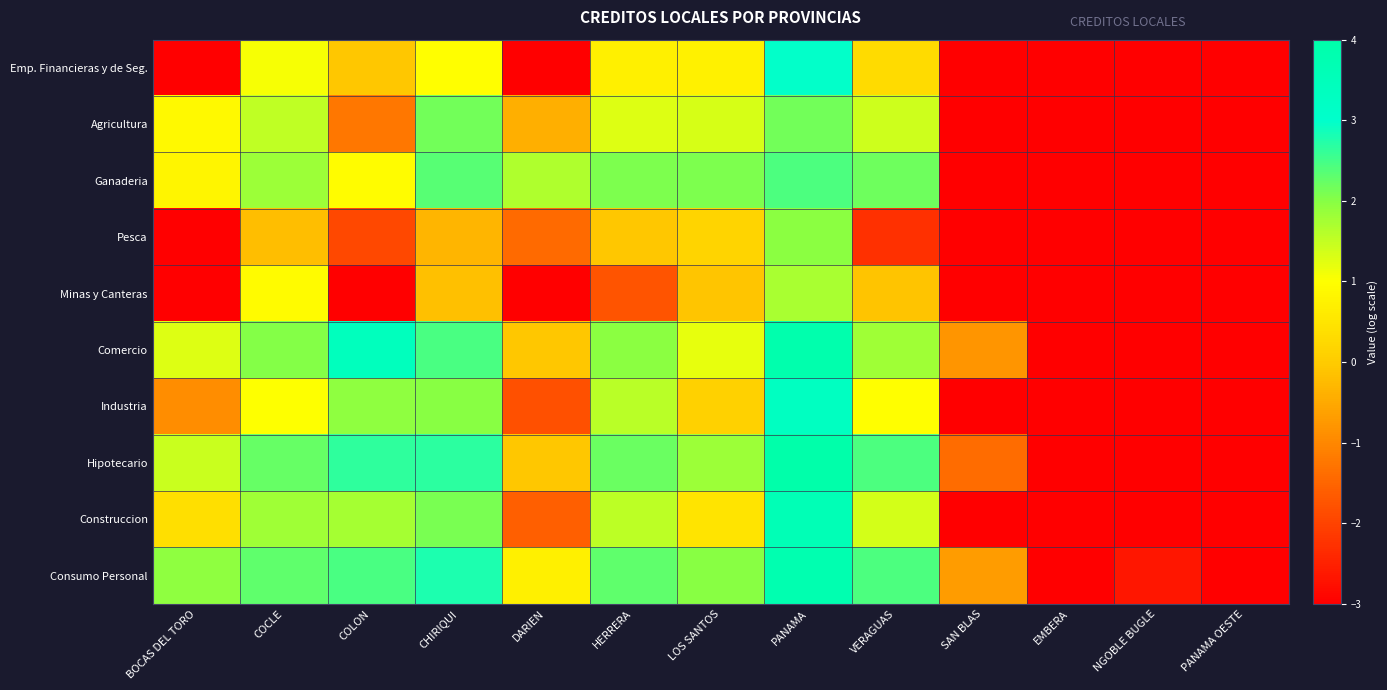

At how many categories does at least one series exceed 3?

2